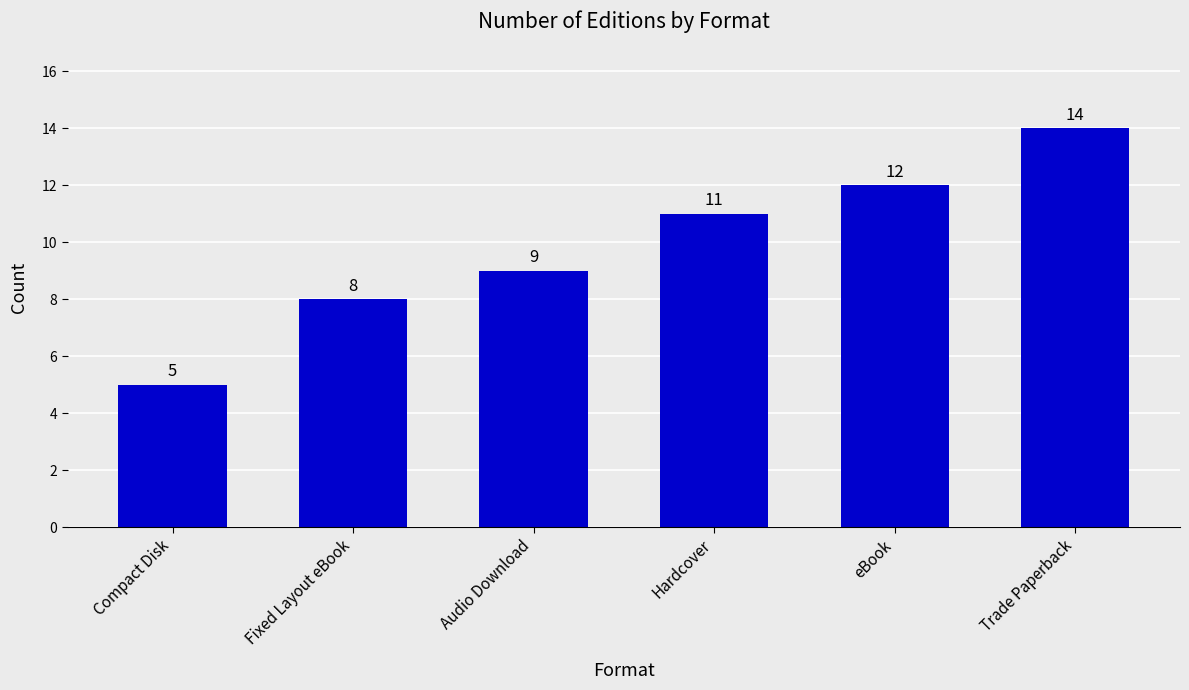

Which label corresponds to the largest value in the chart?

Trade Paperback